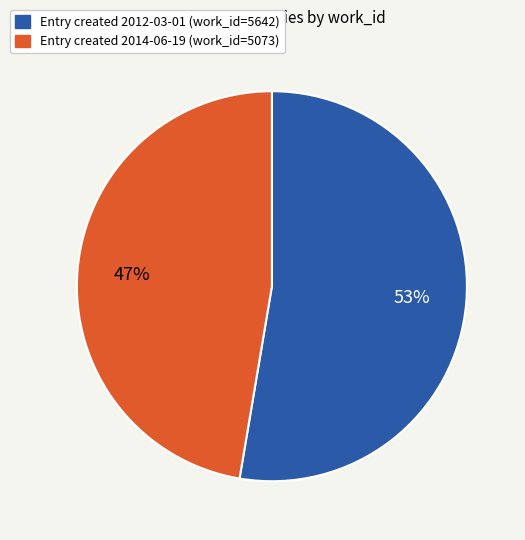

To the nearest percent, what is the average slice percentage?

50%